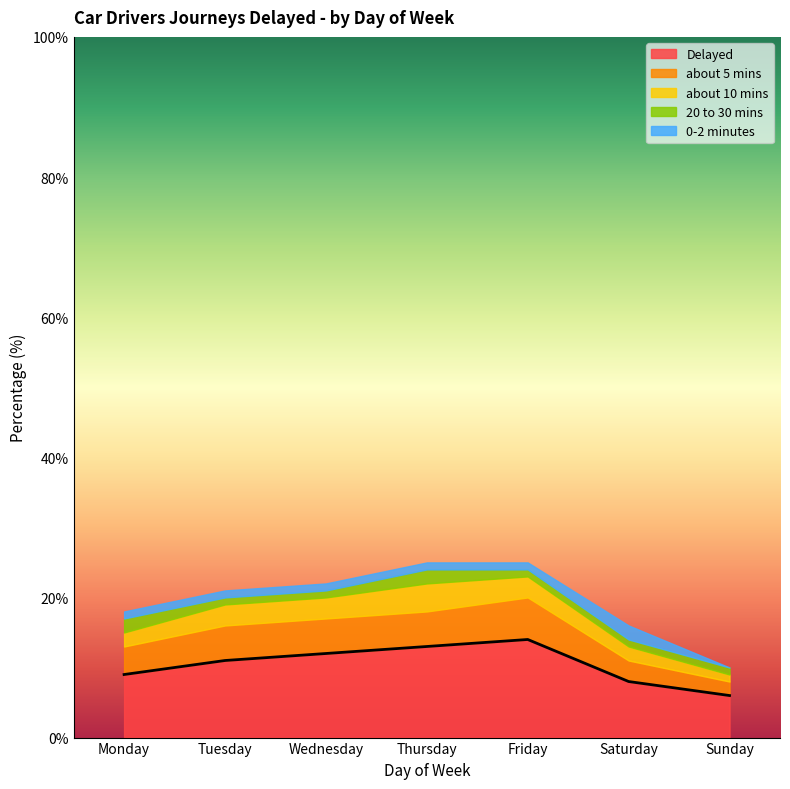

Which category has the highest value in the Delayed series?

Friday